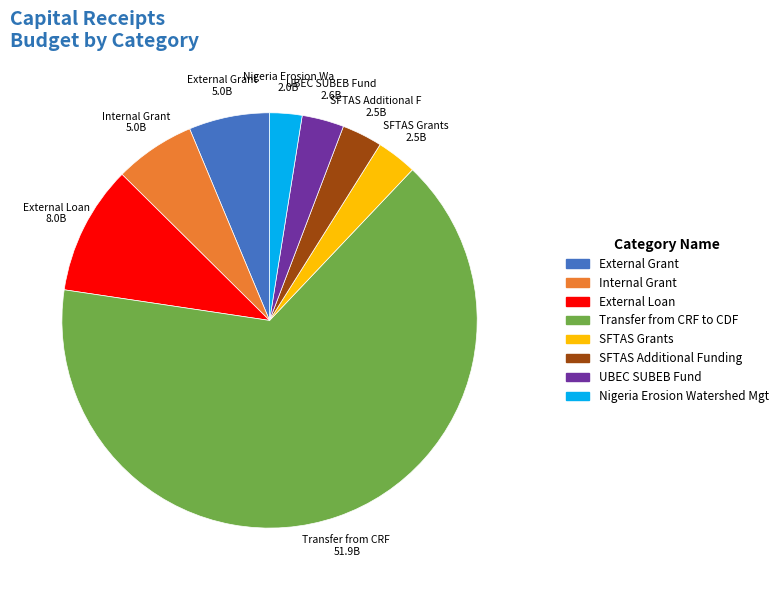

Which has a higher value, Internal Grant or Transfer from CRF to CDF?

Transfer from CRF to CDF